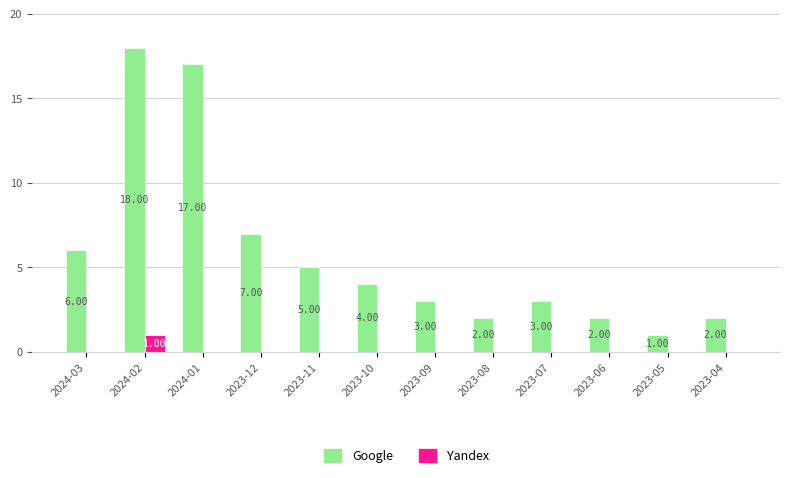

Which series has the largest total across all categories?

Google